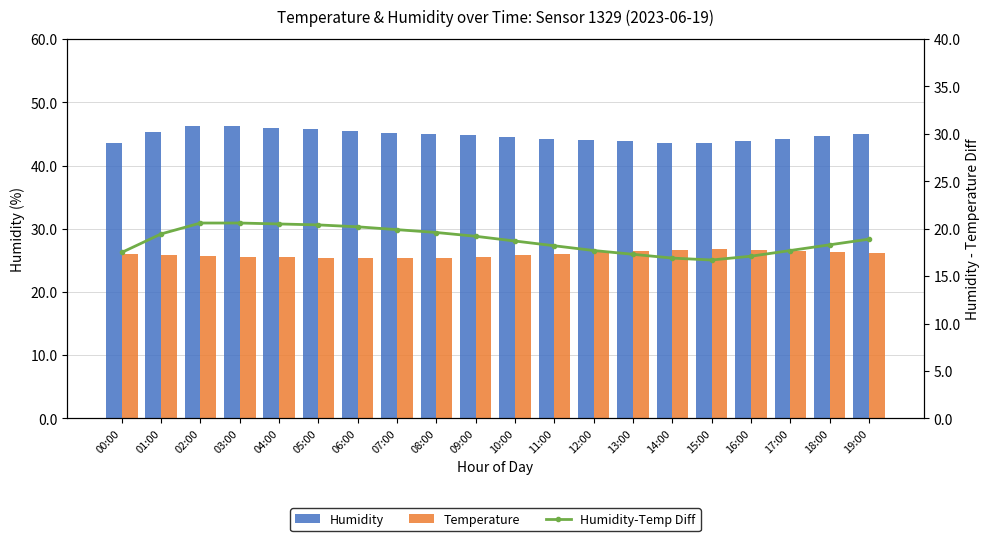

How many series are shown in this chart?

3